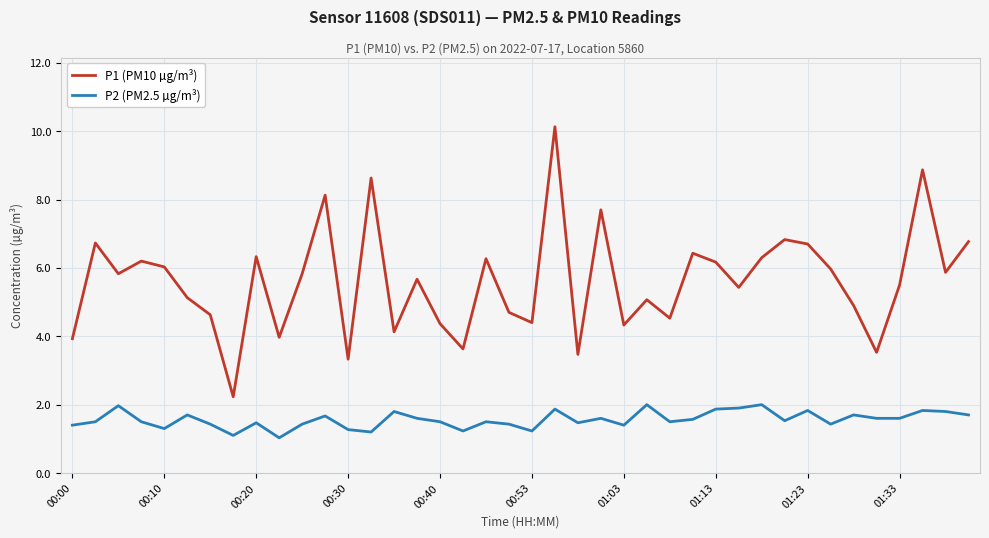

True or false: P1 (PM10 µg/m³) and P2 (PM2.5 µg/m³) cross at least once.

False